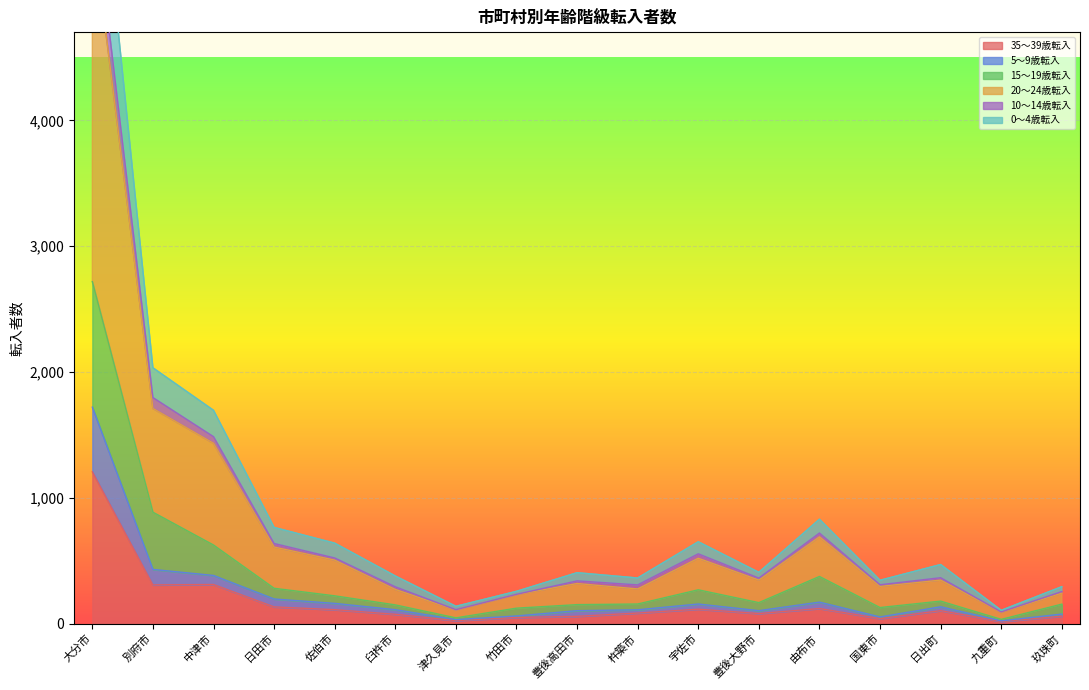

True or false: 35～39歳転入 has a value of 114 at 宇佐市.

True